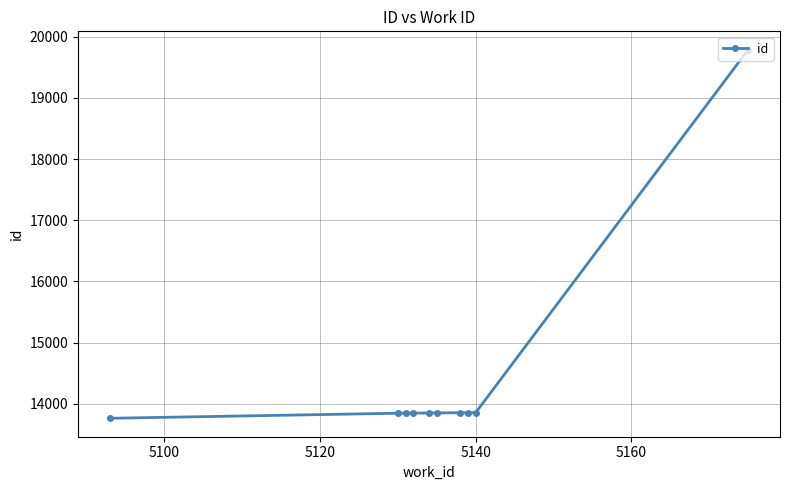

What is the value of the 6th point from the left?

13852